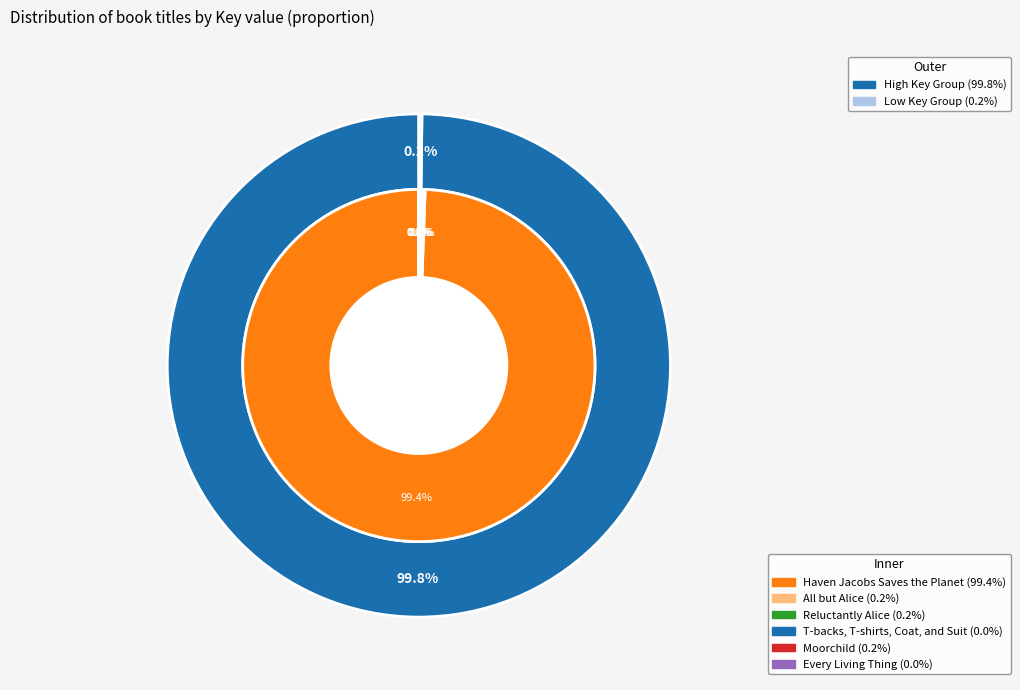

Which category has the biggest portion of the pie?

Haven Jacobs Saves the Planet